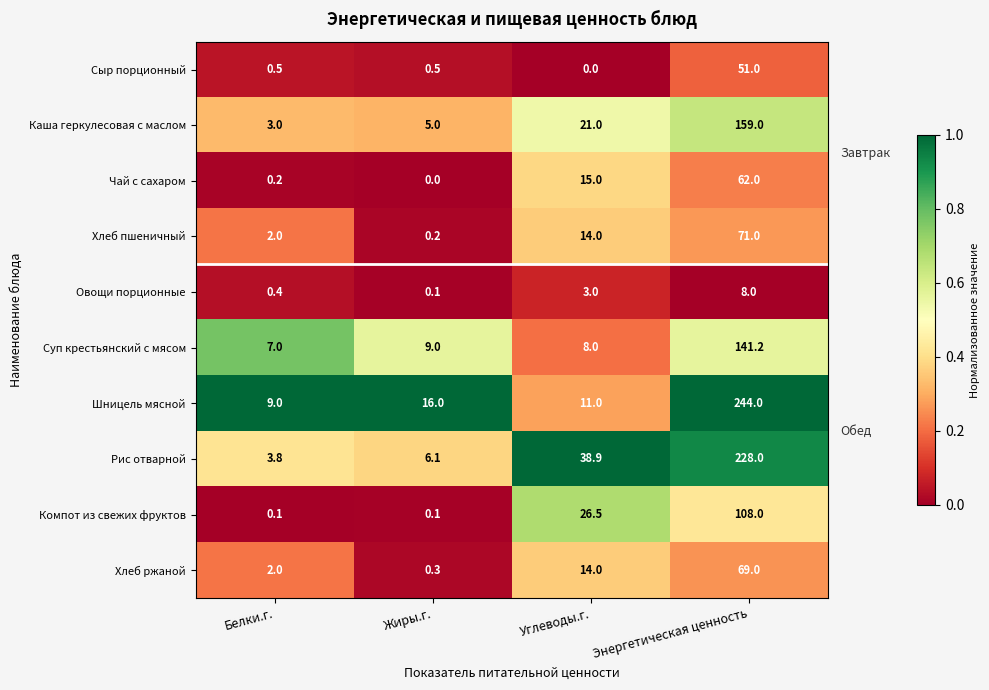

Count the number of categories in the chart.

4